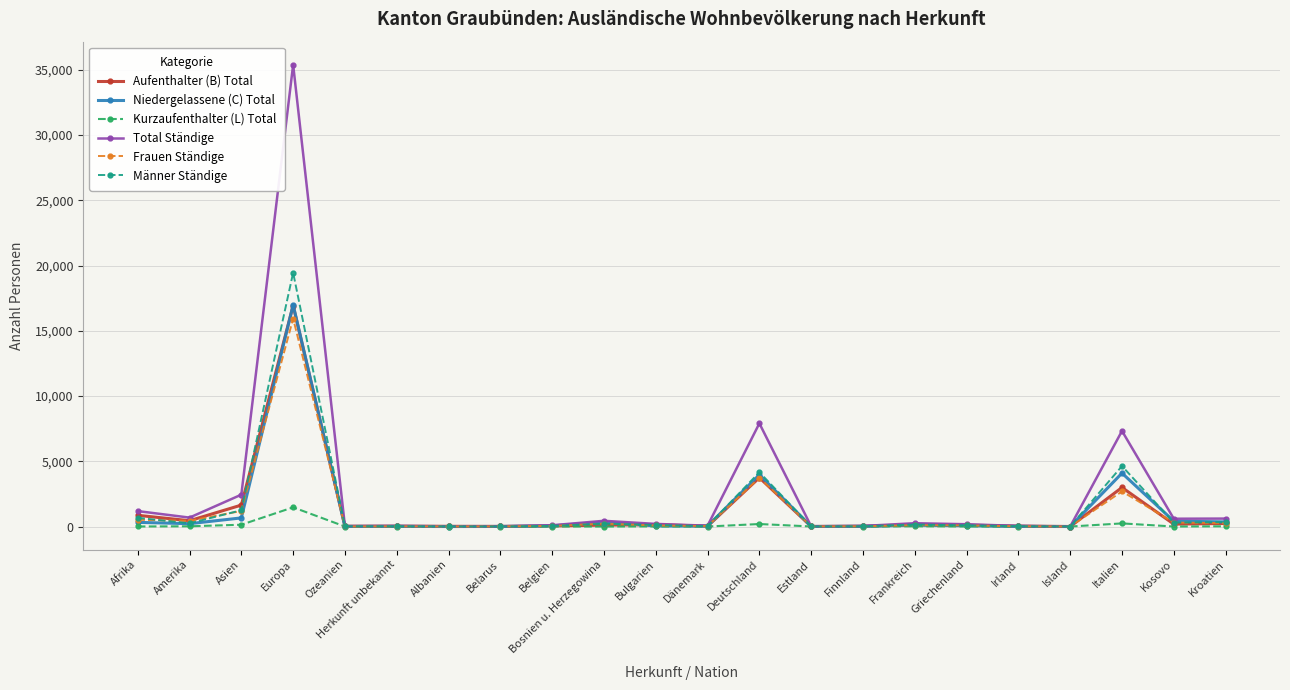

Count the number of data series in this chart.

6